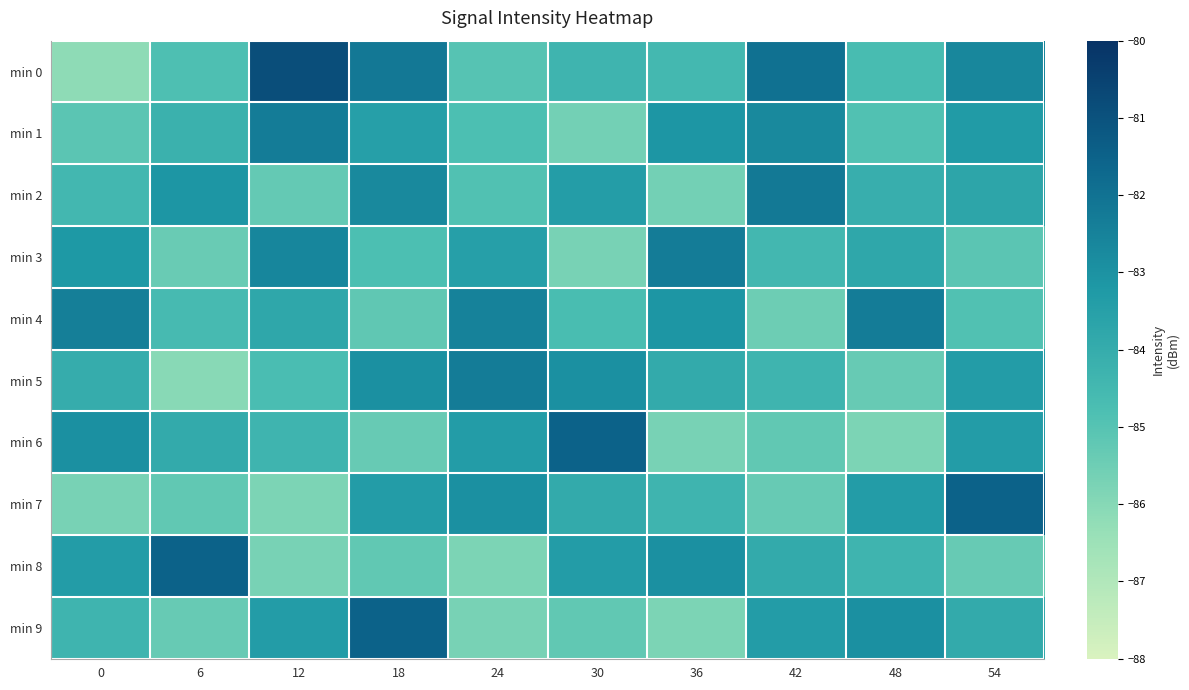

Count the number of categories in the chart.

10